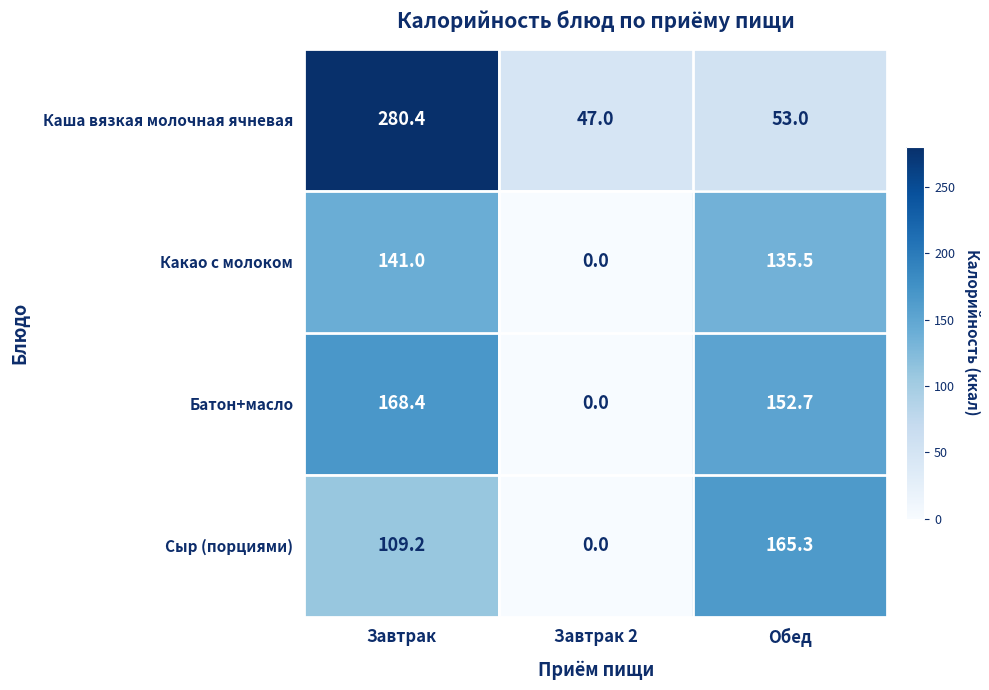

Which label corresponds to the smallest value in the chart?

Завтрак 2